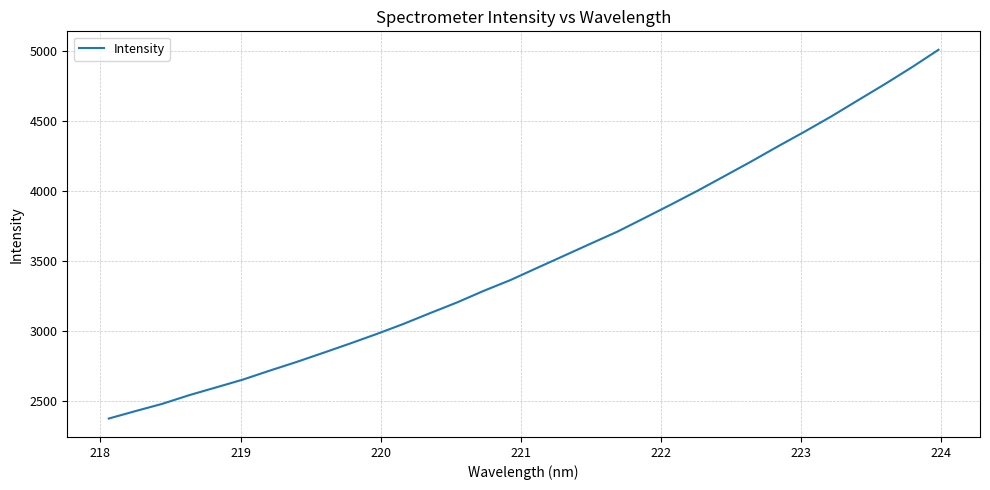

Is this an area chart (filled region under the line)?

No